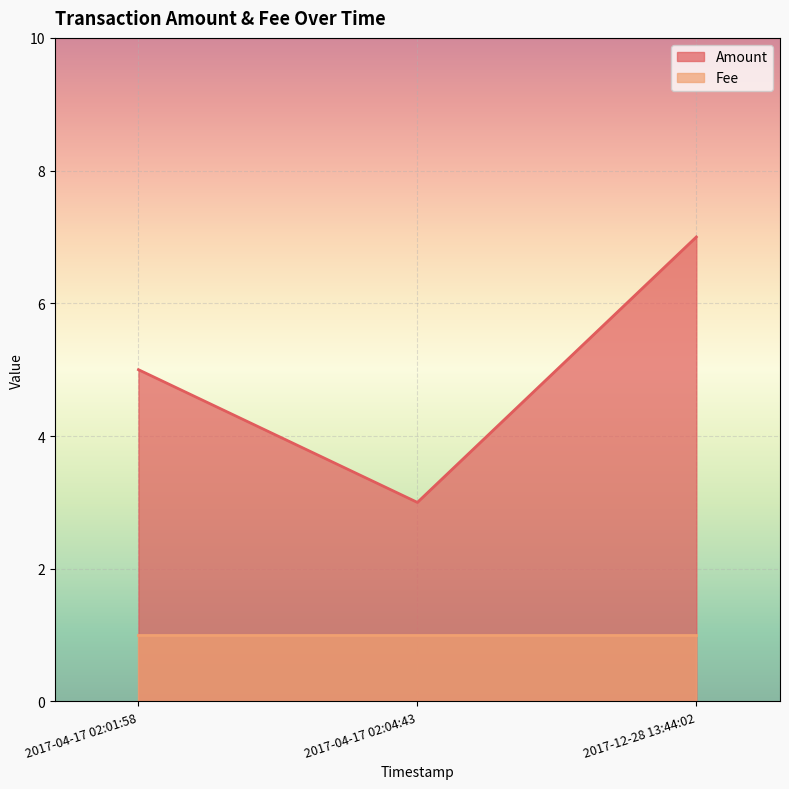

The value of Fee at 2017-12-28 13:44:02 is 1. True or false?

True